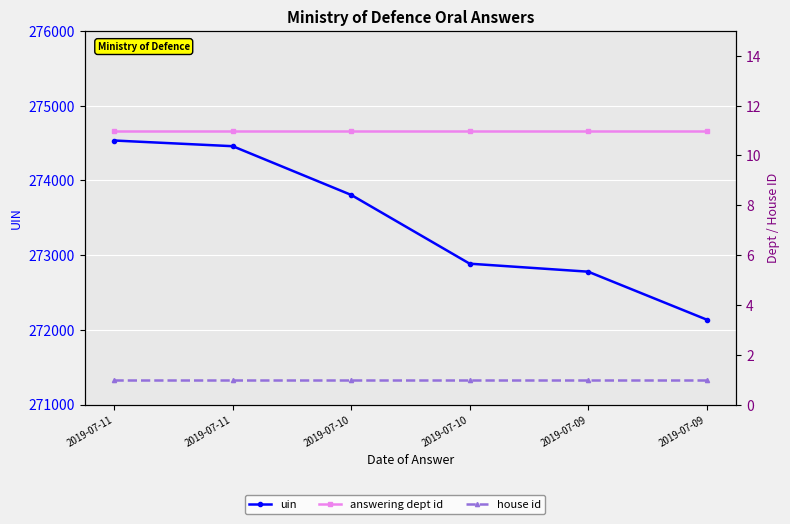

Rank the categories by house id value from highest to lowest.

2019-07-11, 2019-07-11, 2019-07-10, 2019-07-10, 2019-07-09, 2019-07-09